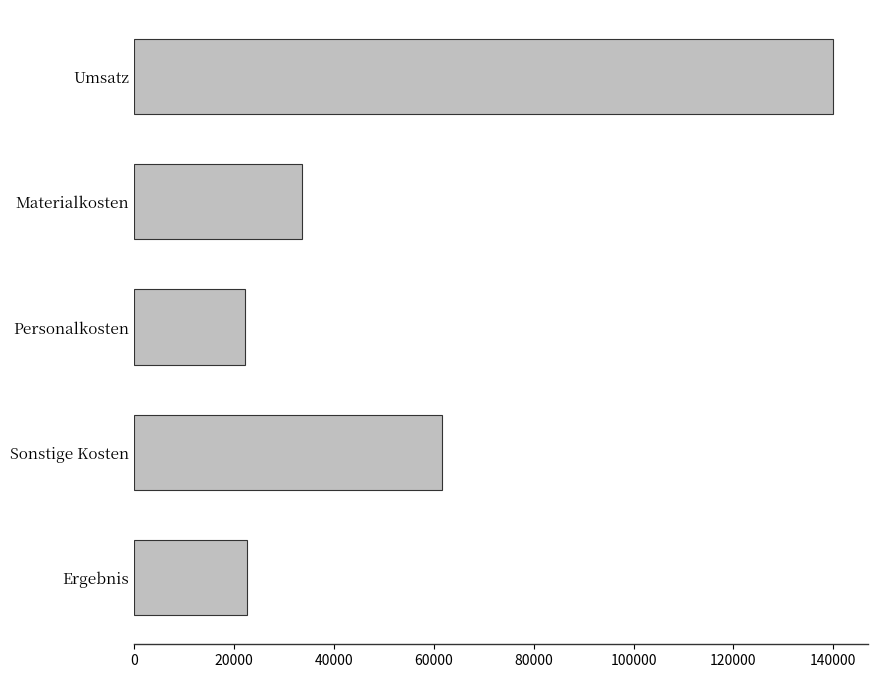

Which has a higher value, Materialkosten or Personalkosten?

Materialkosten